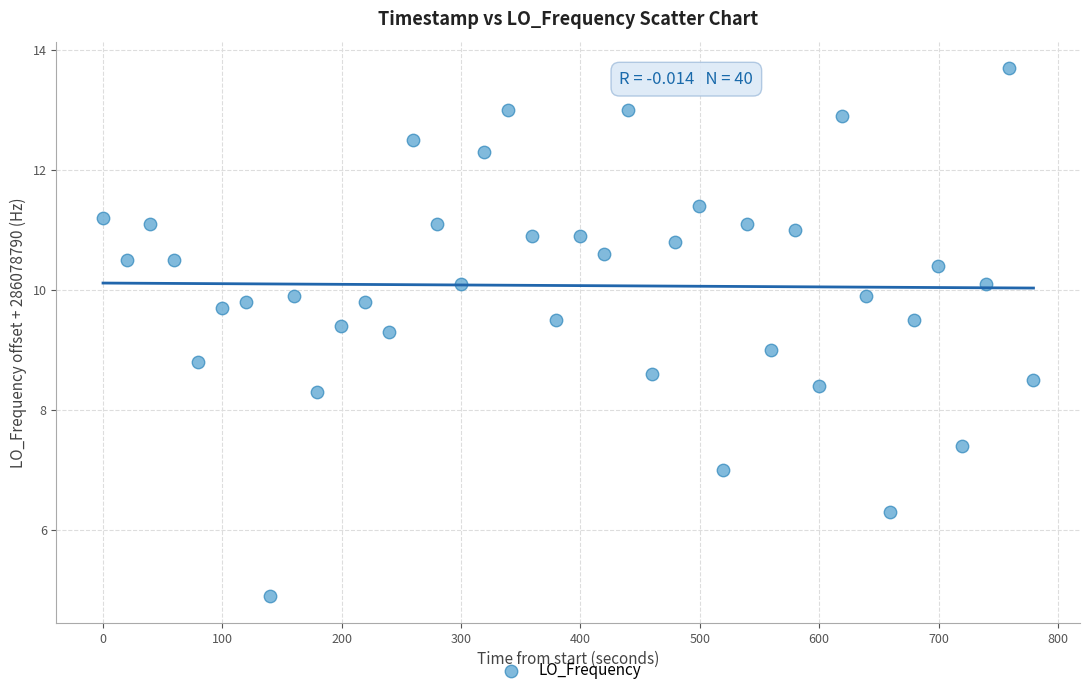

What is the range of Y values (max minus min)?

8.8